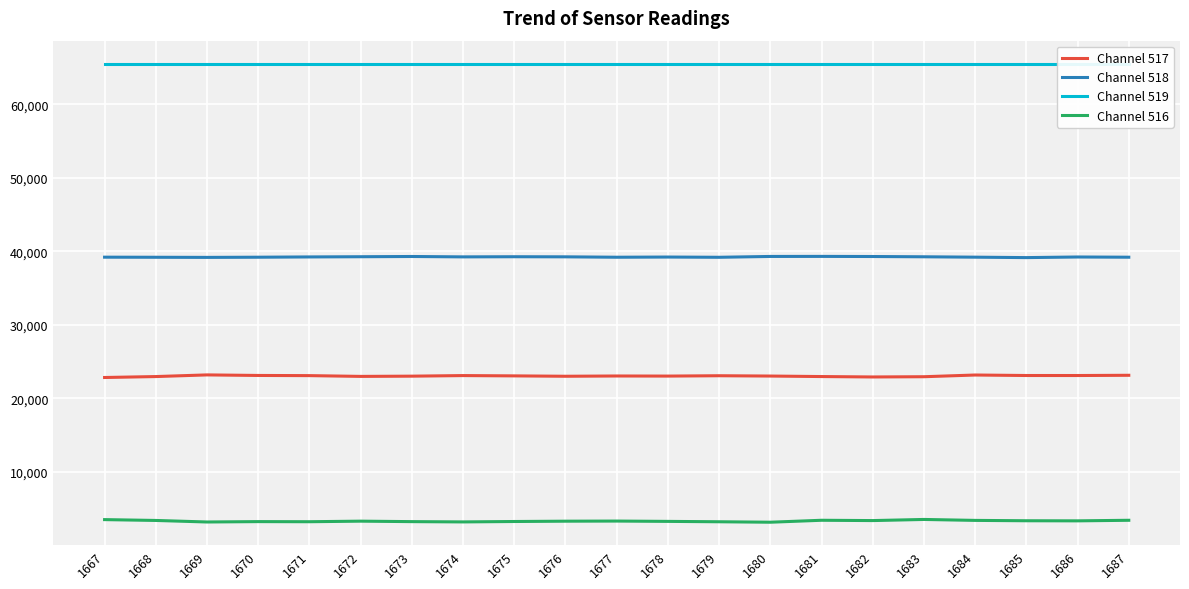

Where is the first local maximum for Channel 517?

1669